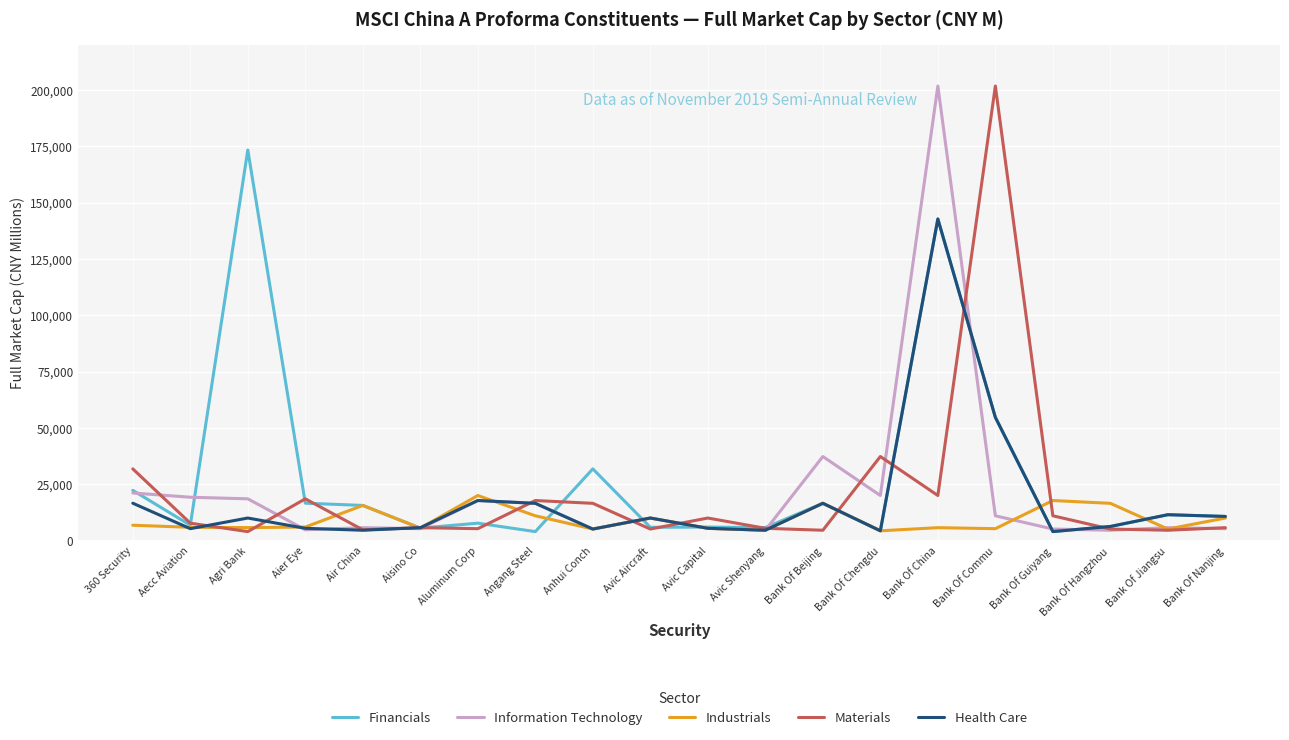

What is the total value across all series at Bank Of Hangzhou?

38553.0